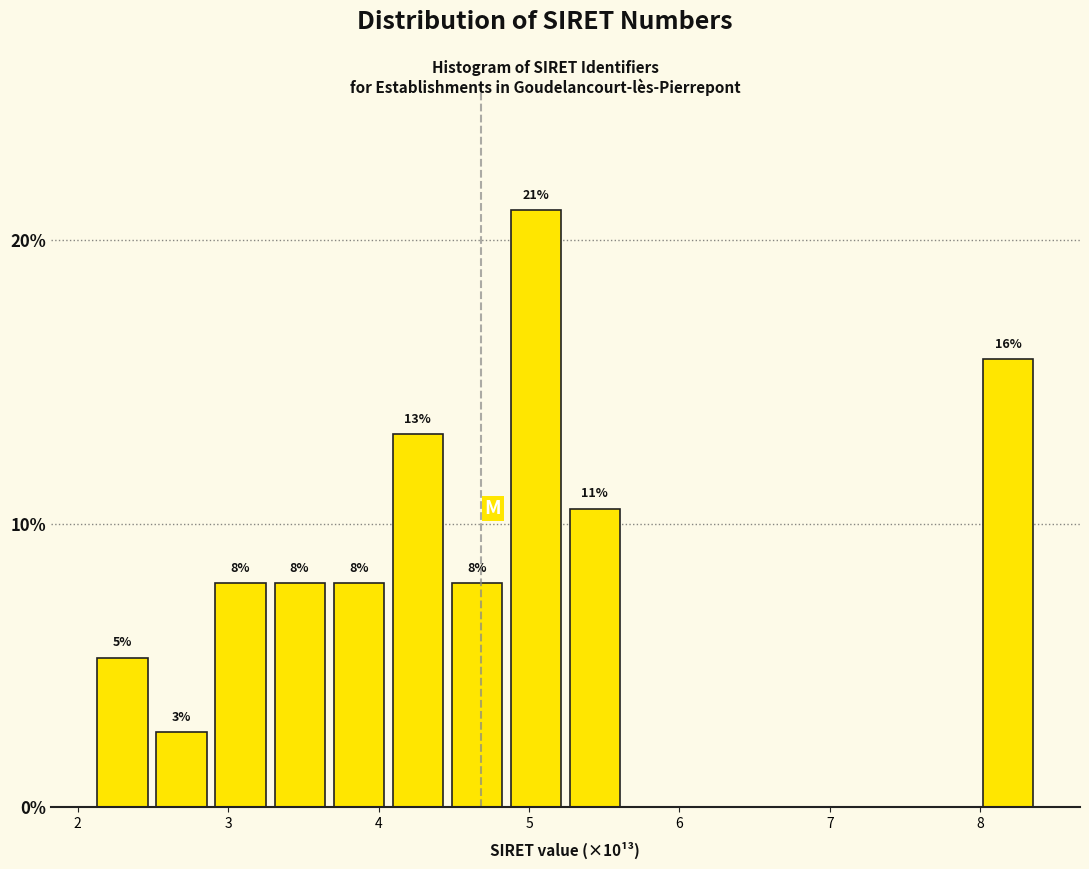

Read against the x-axis, roughly where is the centre of the tallest bar?

5.0